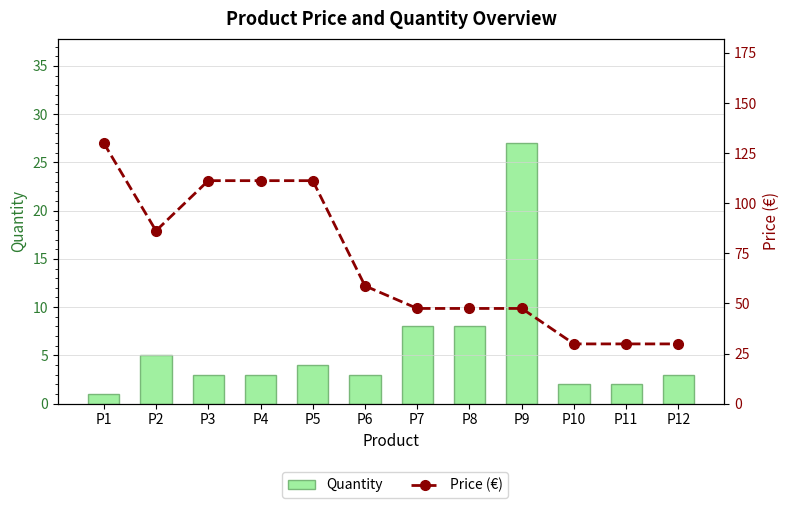

At how many categories does at least one series exceed 28?

12